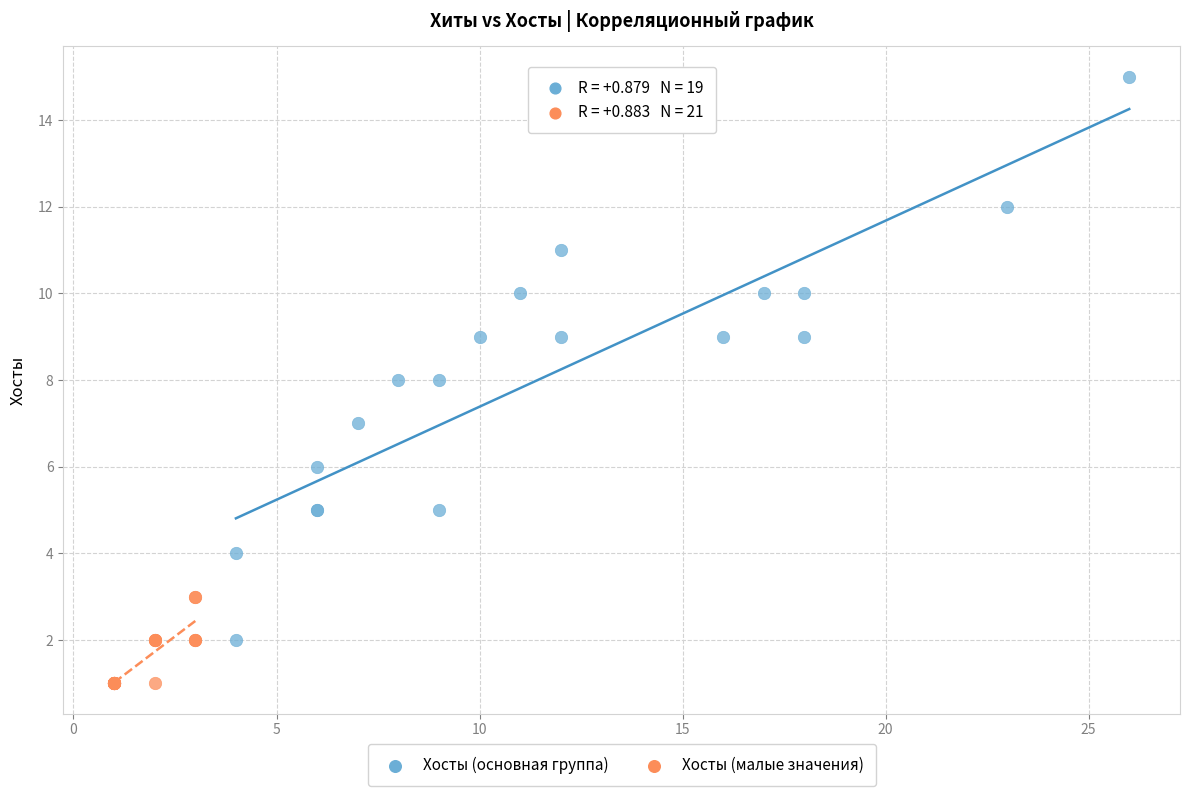

Which series reaches the maximum Y coordinate?

Хосты (основная группа)